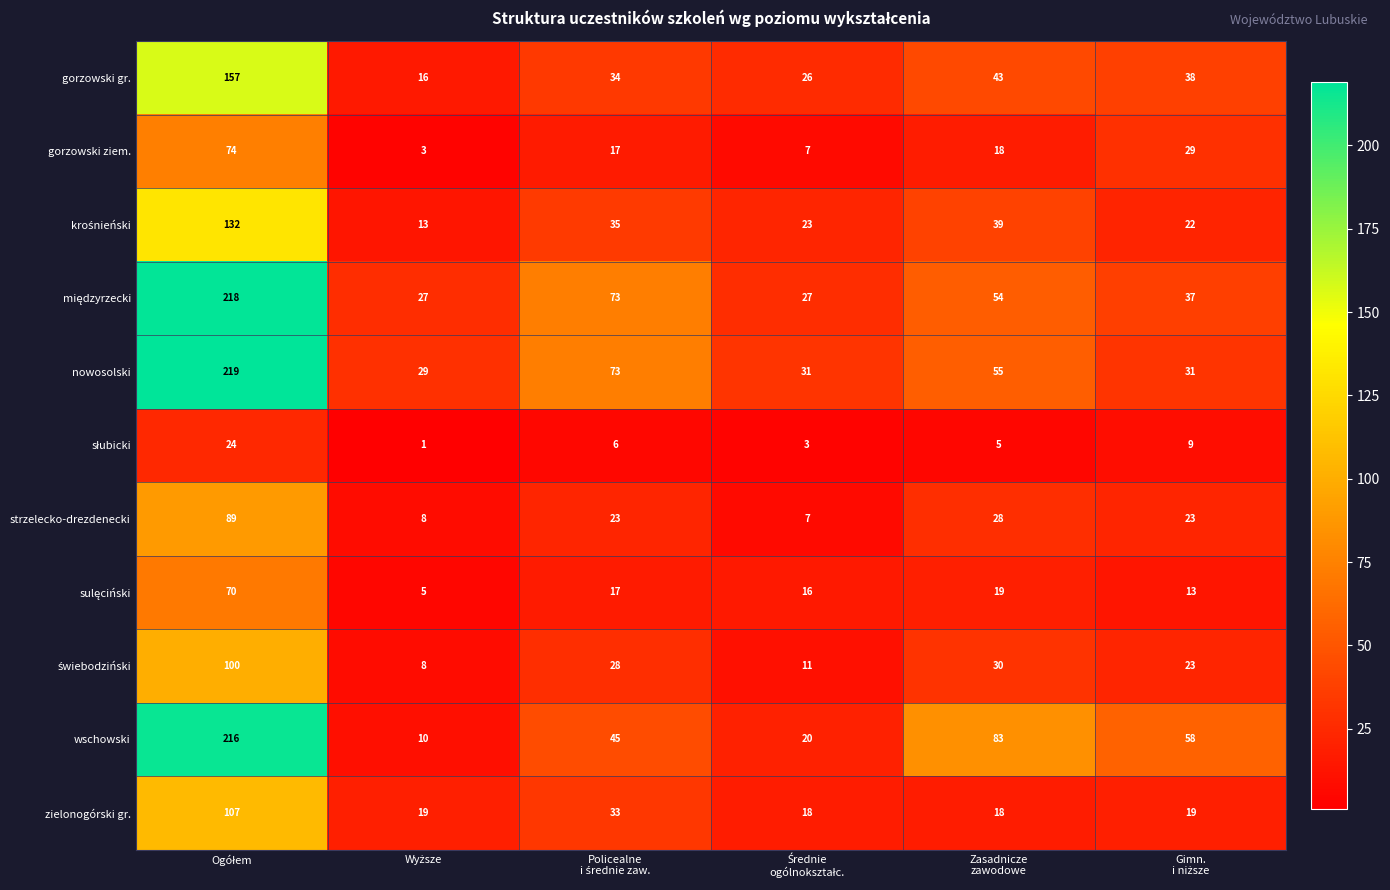

Which series has the largest total across all categories?

nowosolski